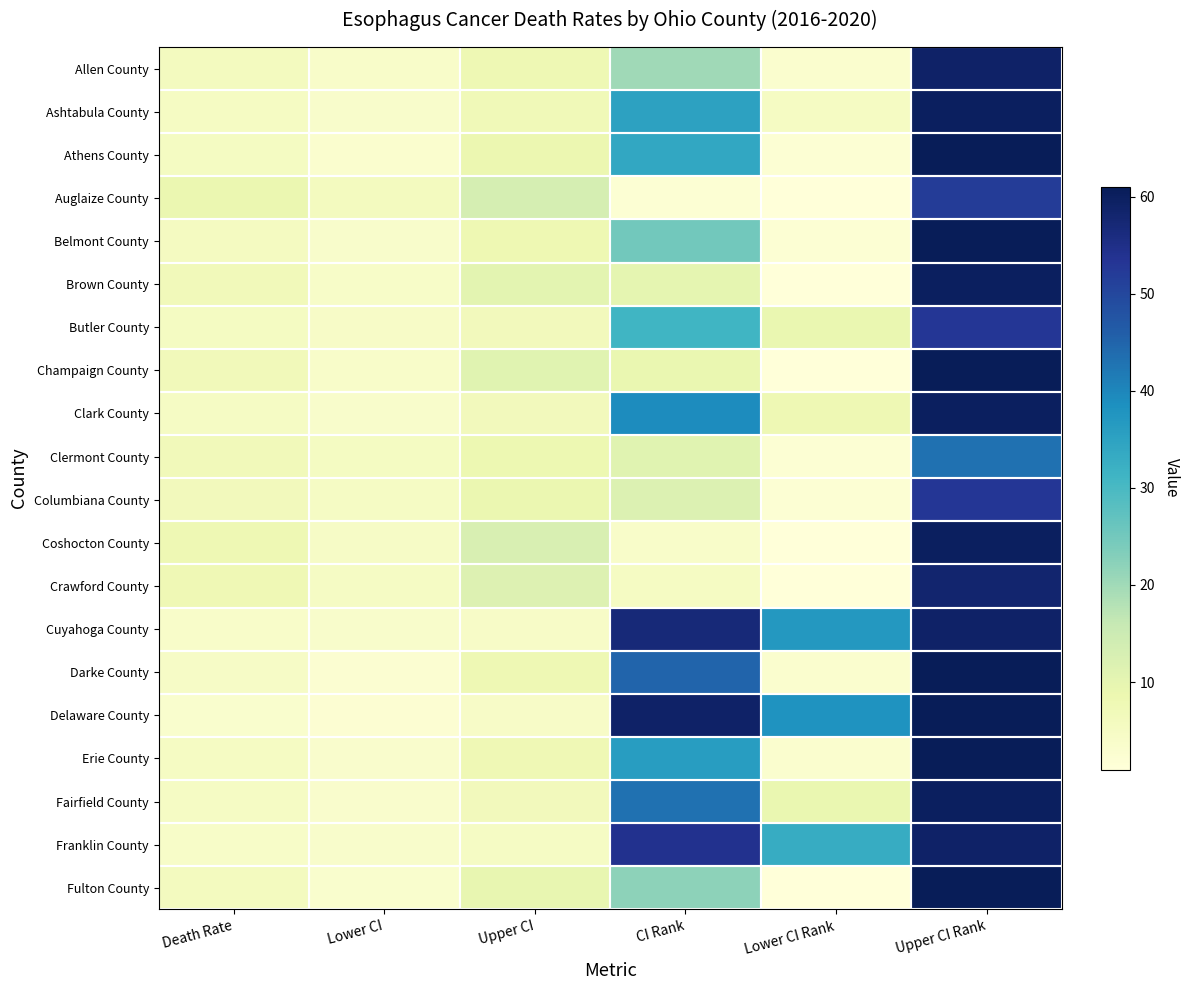

The Athens County series shows 55.4 at CI Rank. True or false?

False